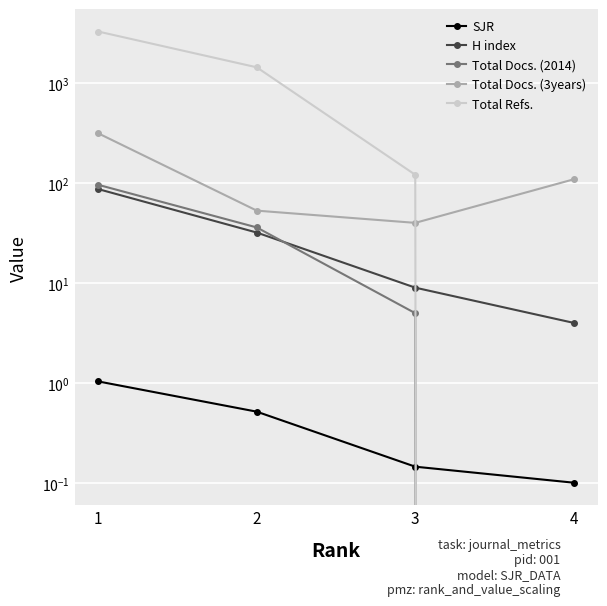

Reading right to left, list all the values displayed in this chart.

SJR: 0.1	0.1	0.5	1.0
H index: 4.0	9.0	32.0	87.0
Total Docs. (2014): 0.0	5.0	36.0	96.0
Total Docs. (3years): 109.0	40.0	53.0	314.0
Total Refs.: 0.0	121.0	1436.0	3271.0